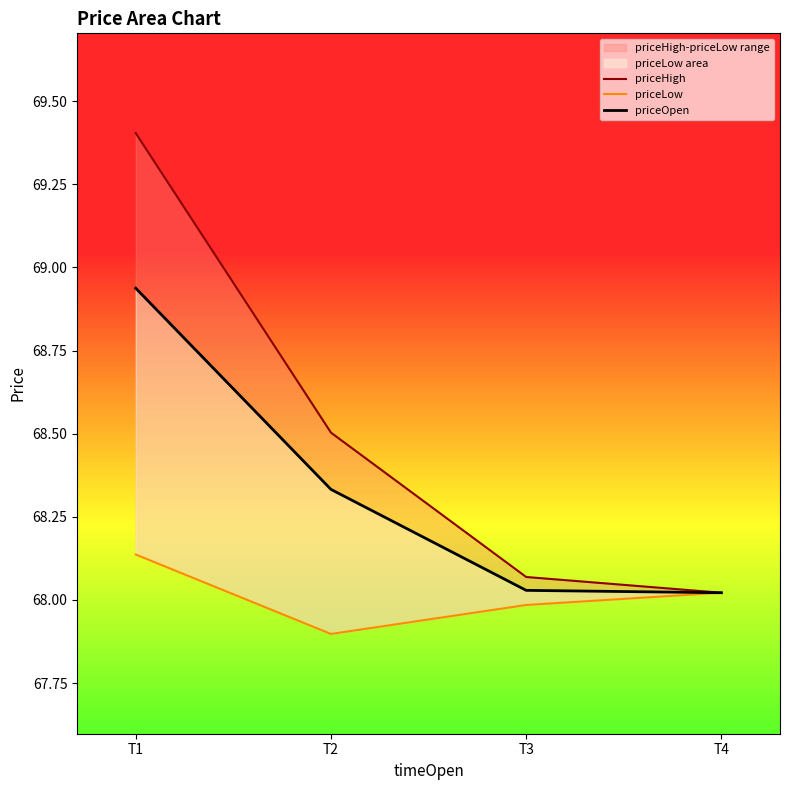

Rank the series at T2 from highest to lowest value.

priceHigh, priceOpen, priceLow